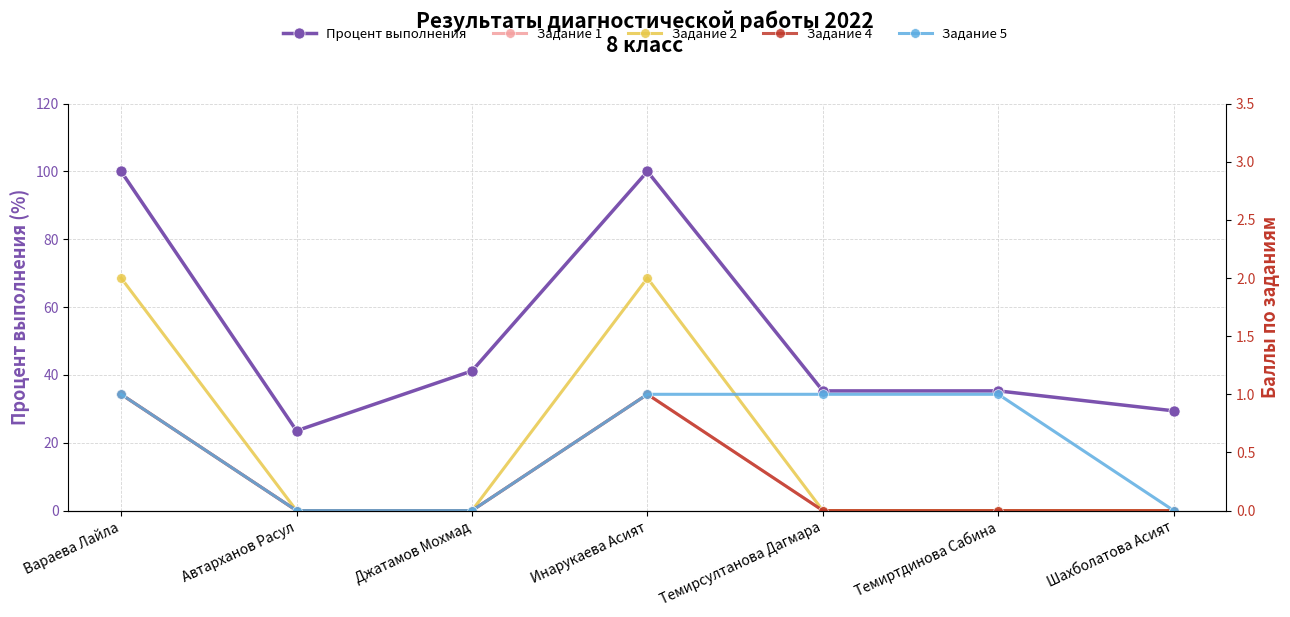

What is the value of the Процент выполнения point at the 1st from the left?

100.0